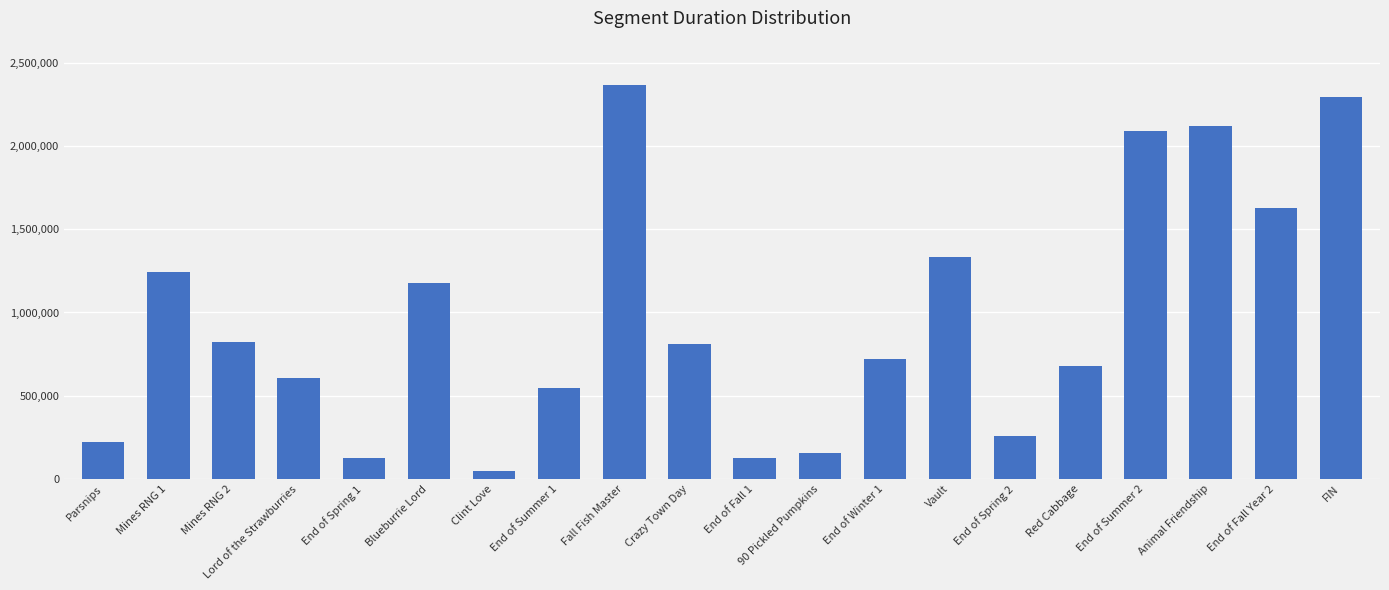

What is the change in value from Blueburrie Lord to End of Fall 1?

-1051931